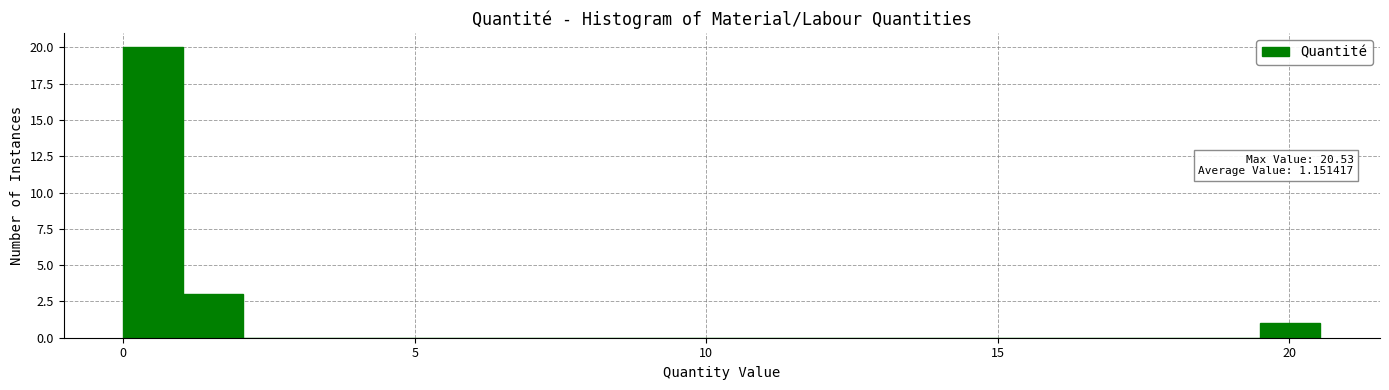

Read against the x-axis, roughly where is the centre of the tallest bar?

0.5